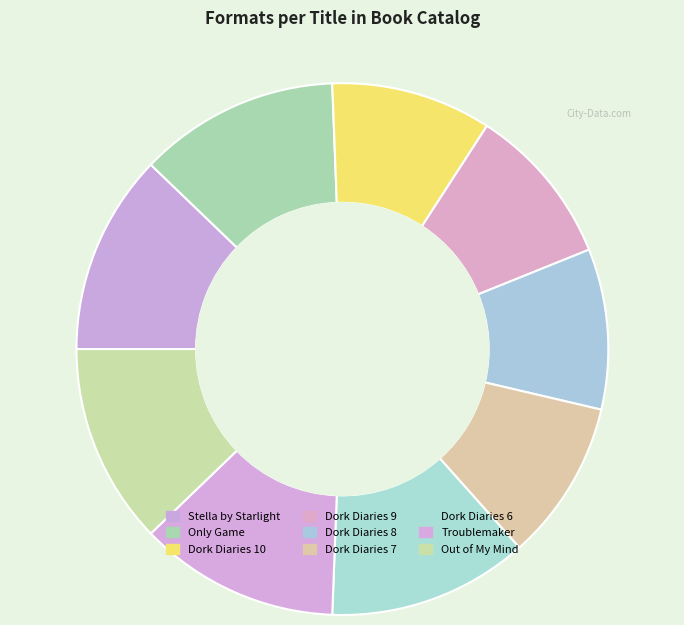

Is it true that Stella by Starlight is 2% of the pie?

False